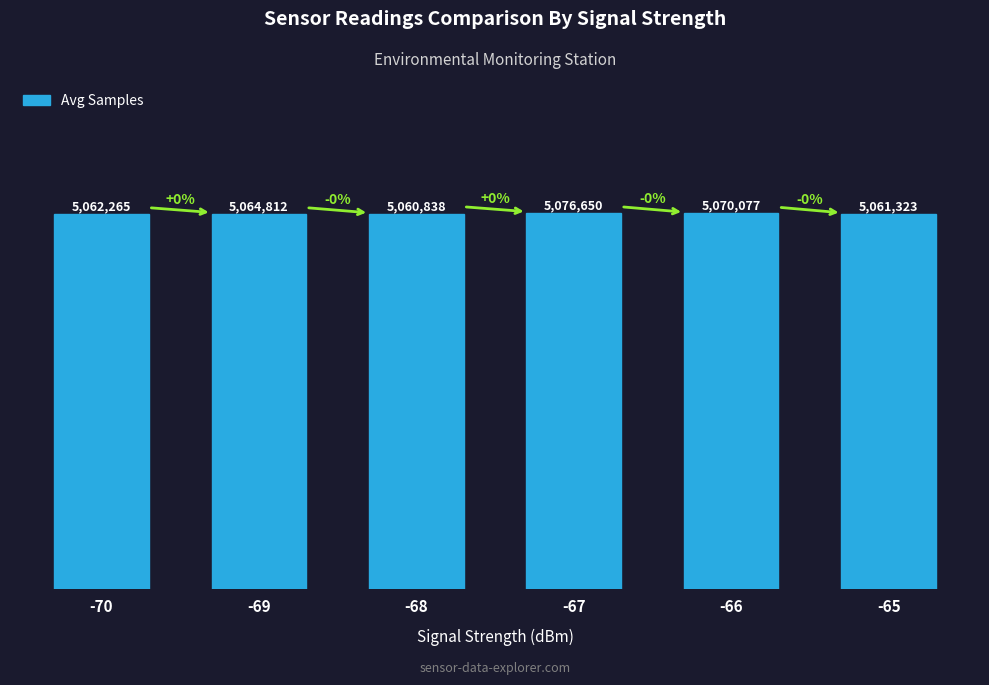

Does the chart contain any negative values?

No